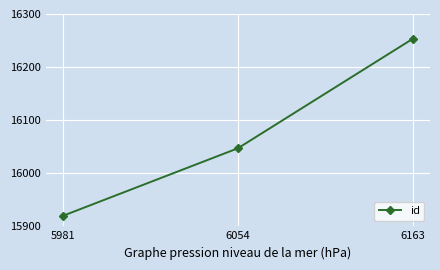

Reading left to right, transcribe all the data shown in this chart.

5981=15920	6054=16047	6163=16253